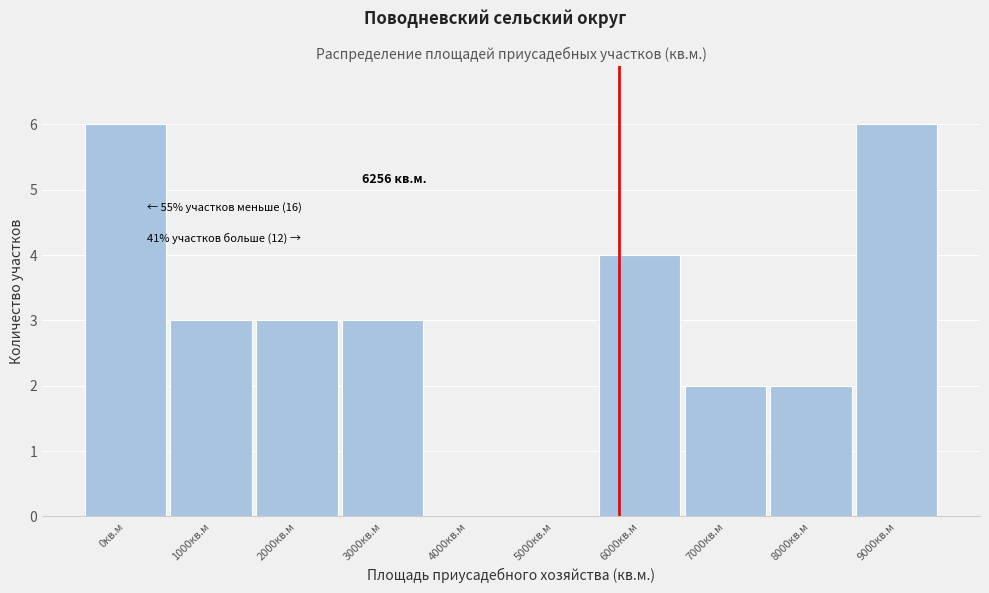

Reading left to right, what are all the values shown in this chart?

0кв.м=6	1000кв.м=3	2000кв.м=3	3000кв.м=3	4000кв.м=0	5000кв.м=0	6000кв.м=4	7000кв.м=2	8000кв.м=2	9000кв.м=6